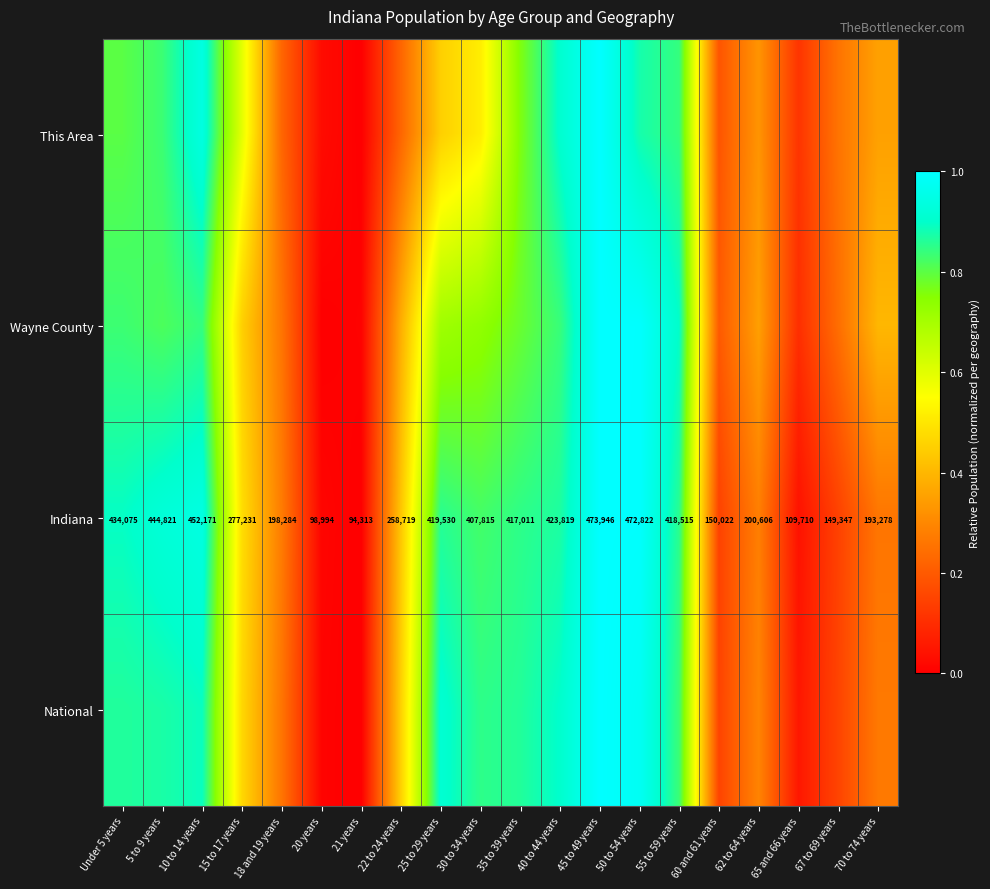

The Indiana series shows 1.6 at 10 to 14 years. True or false?

False